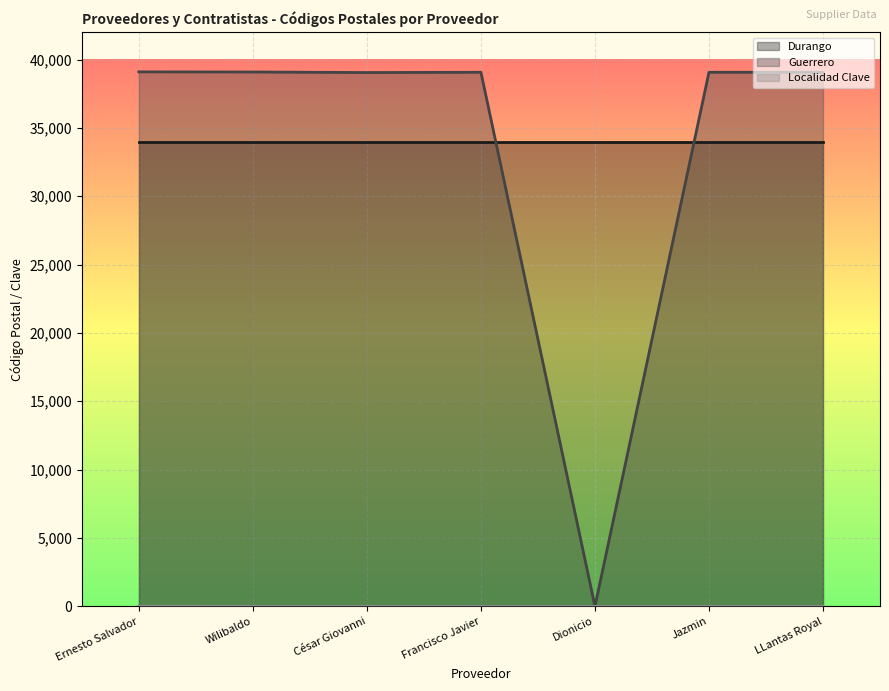

What is the sum of all Guerrero values?

234450